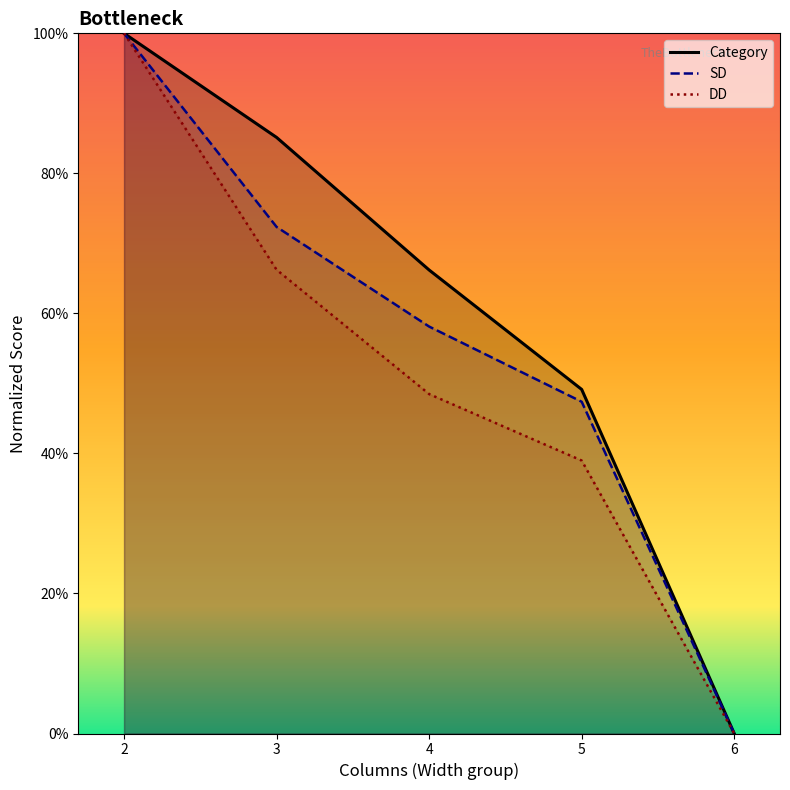

At how many categories does at least one series exceed 87?

1